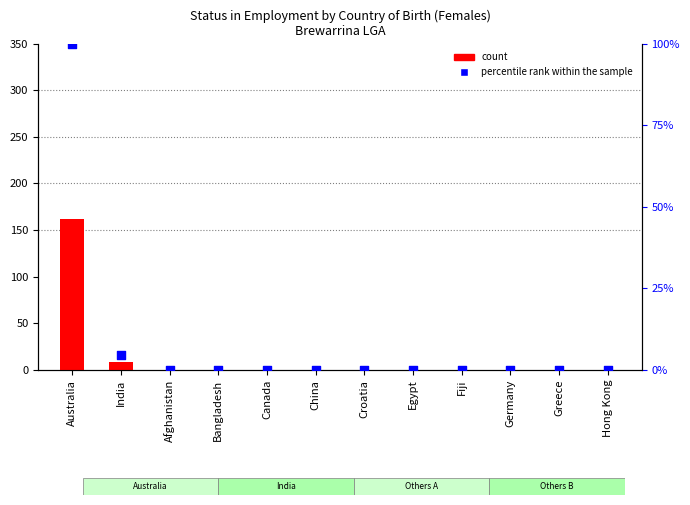

What are all the series names shown in the legend?

count, percentile rank within the sample